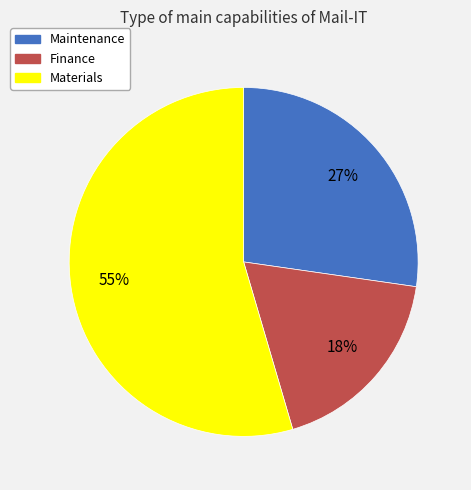

To the nearest percent, what percentage of the pie is Finance?

18%